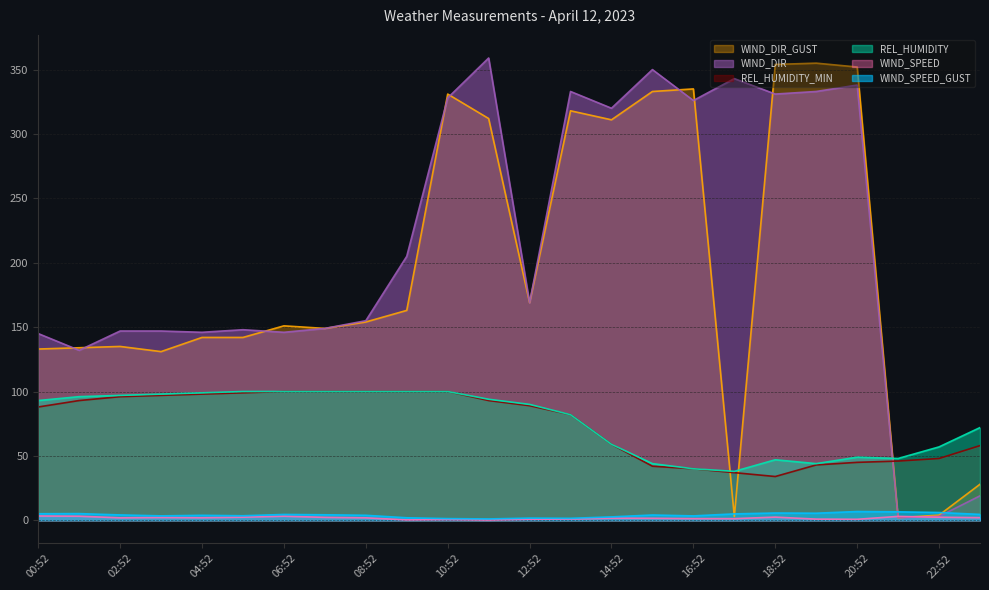

How many categories are shown in the chart?

24